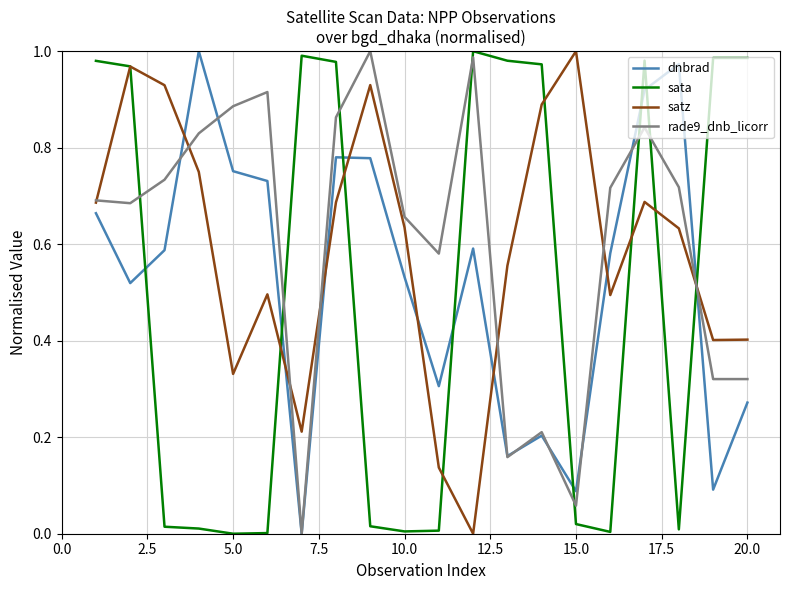

After their last crossing, which series has the higher values: sata or dnbrad?

sata